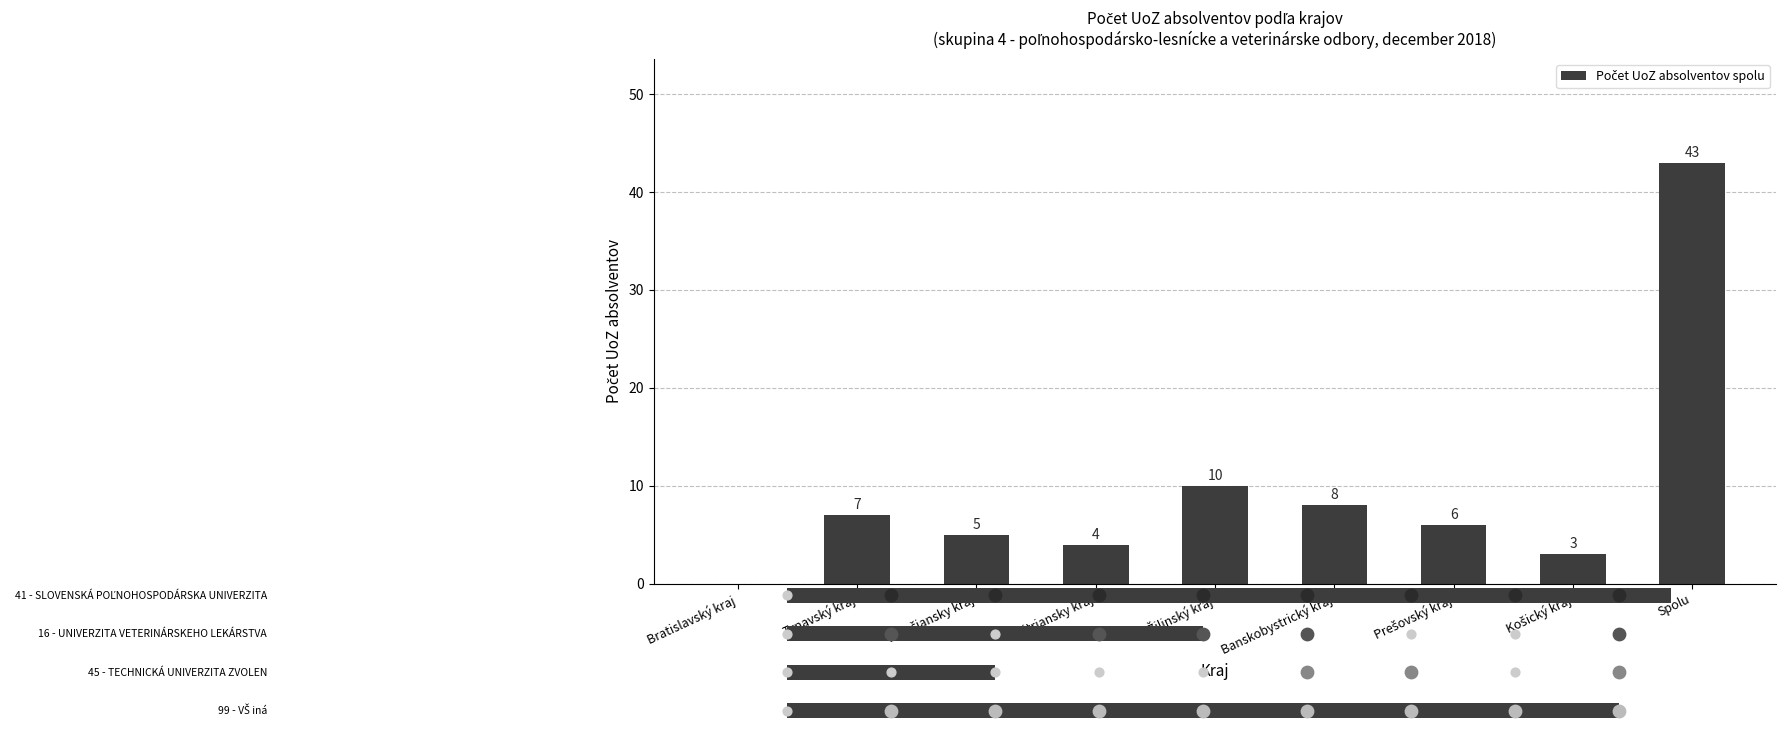

What is the change in value from Trenčiansky kraj to Prešovský kraj?

+1